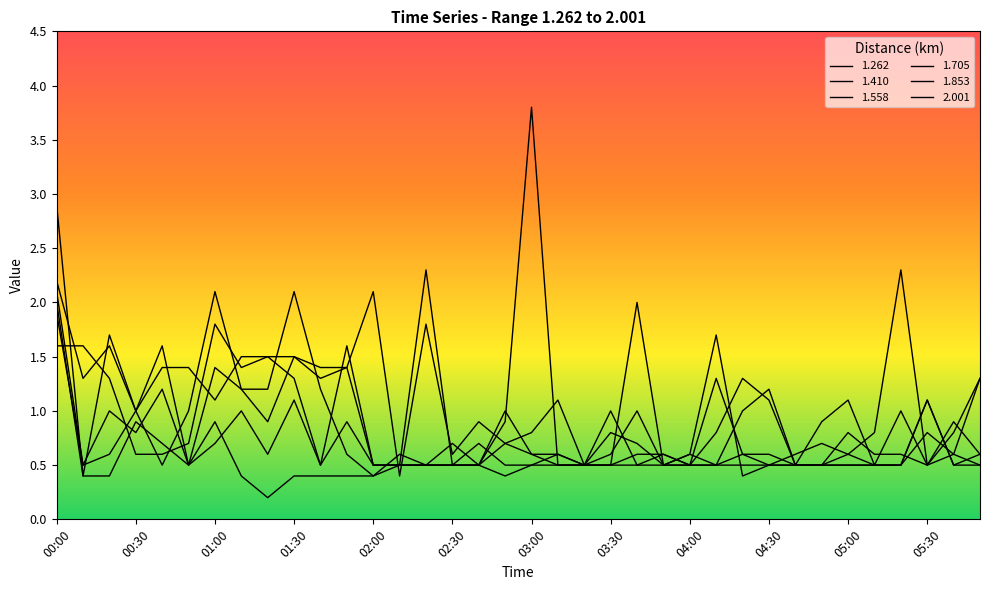

Which label corresponds to the largest value in the chart?

03:00